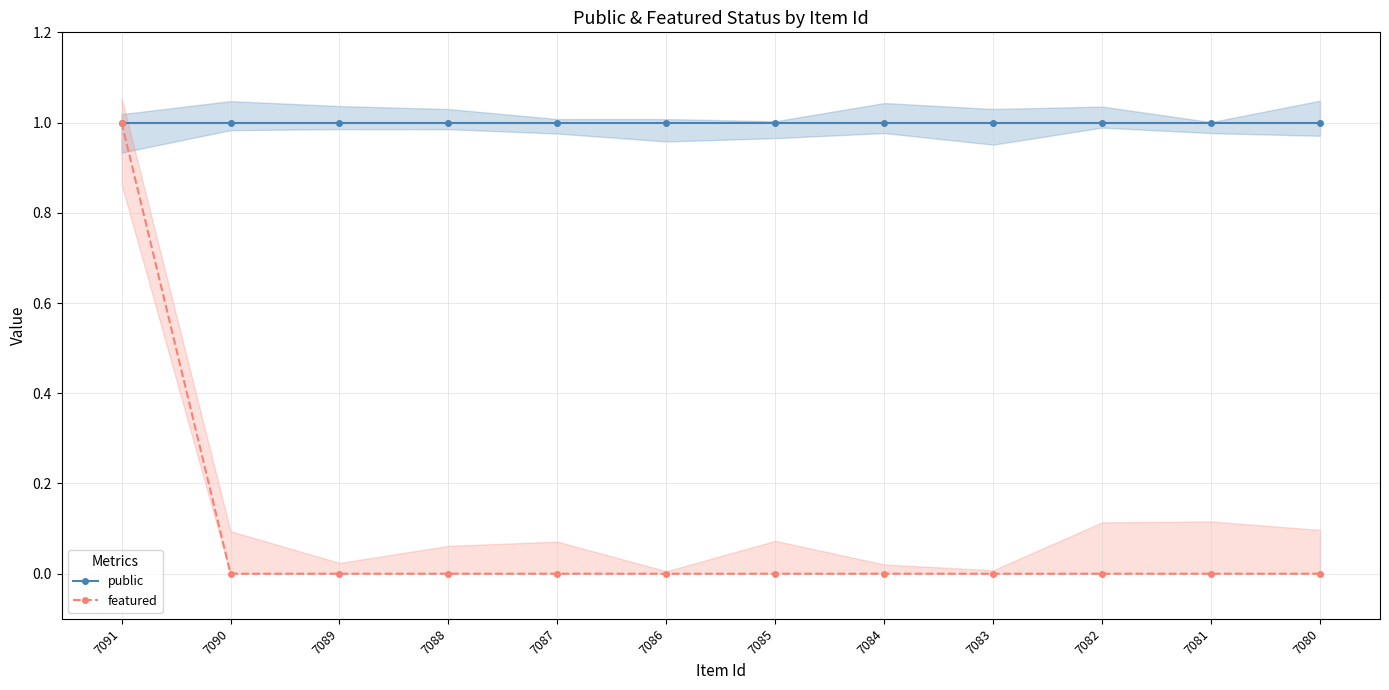

List the series in order of their overall mean, highest first.

public, featured